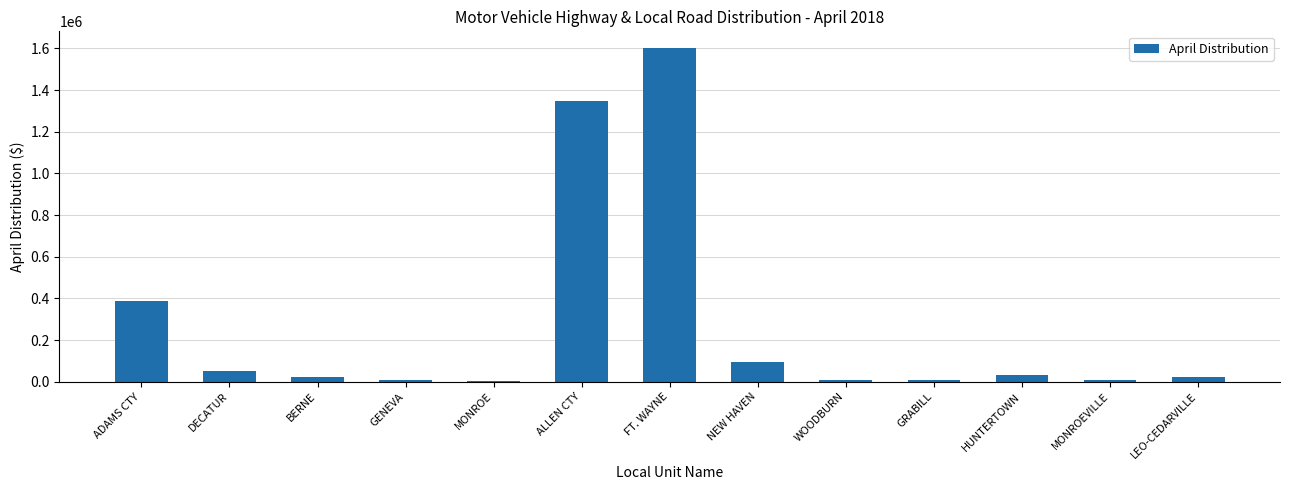

At which label is the value closest to 803136?

ADAMS CTY